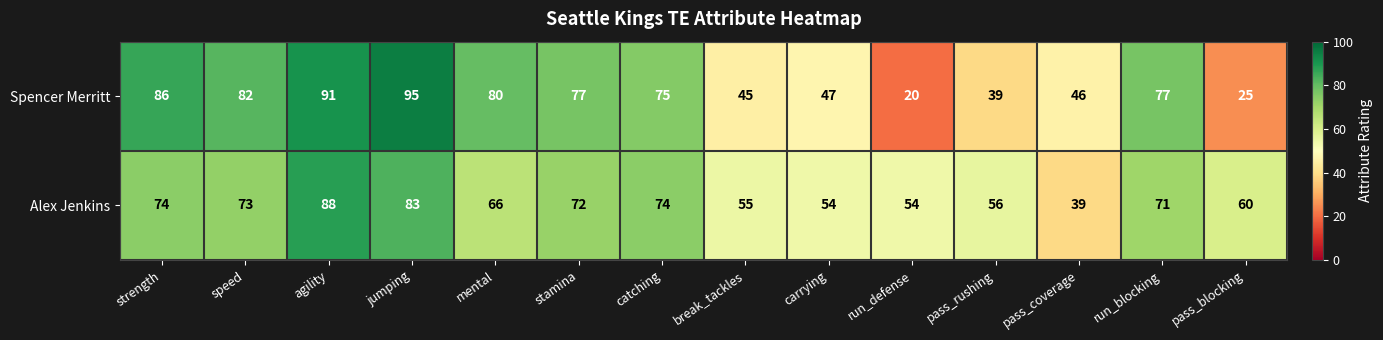

At how many categories does at least one series exceed 57?

9